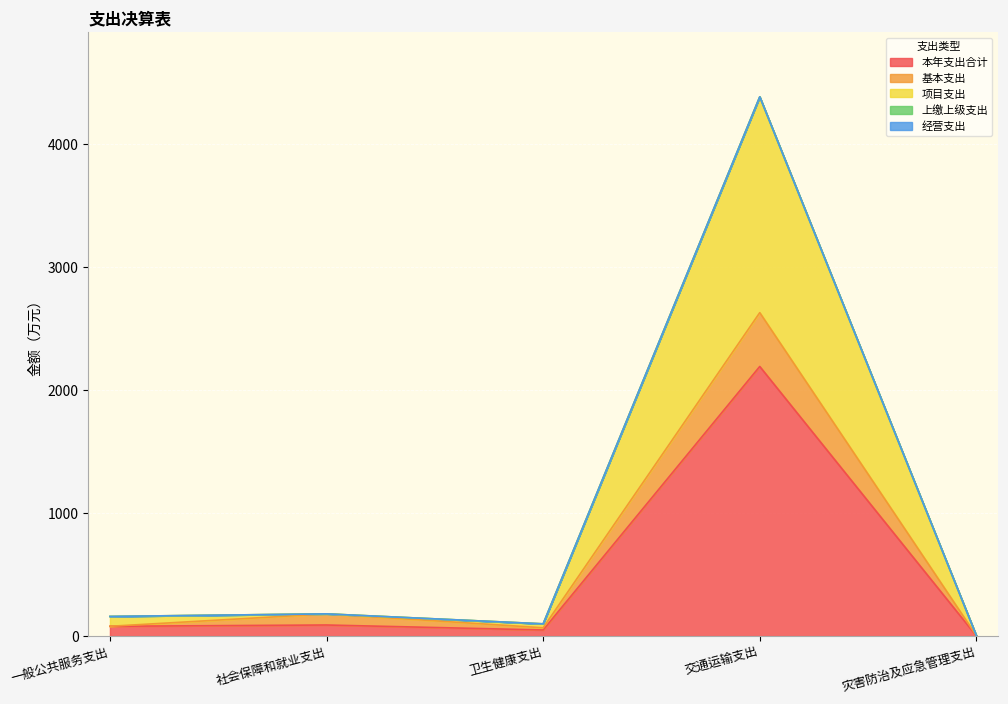

Reading left to right, extract all data points from this chart.

本年支出合计: 80.0	90.5	50.0	2192.4	2.1
基本支出: 80.0	181.0	67.9	2630.0	4.2
项目支出: 160.0	181.0	100.0	4384.8	4.2